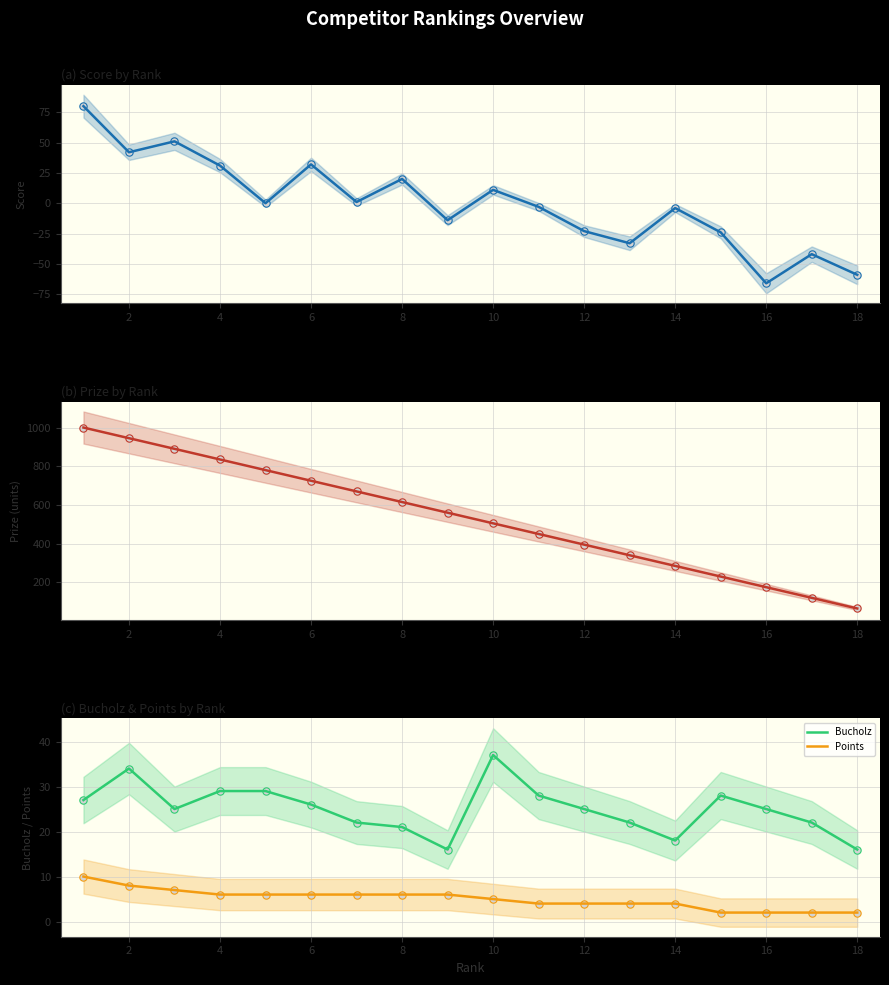

Which series has the largest Y range (max minus min)?

Prize